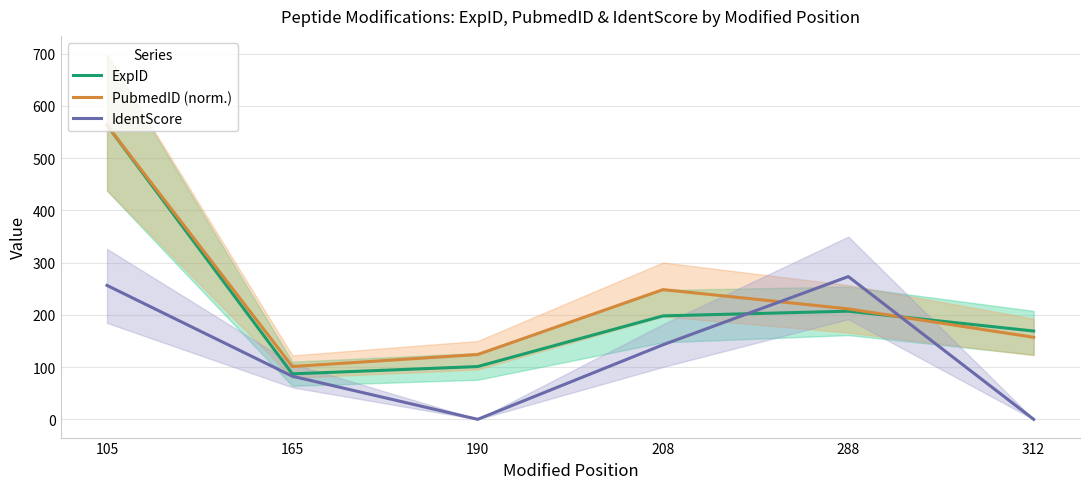

At which label does ExpID reach its peak?

105